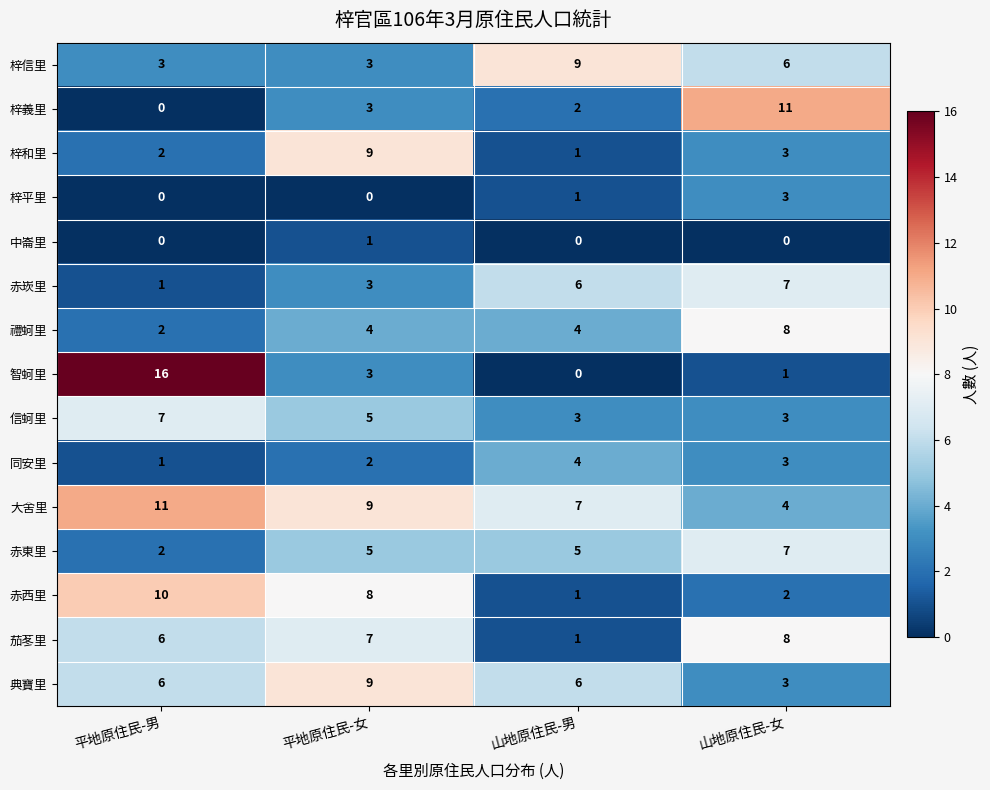

Which category has the highest value across all series?

平地原住民-男